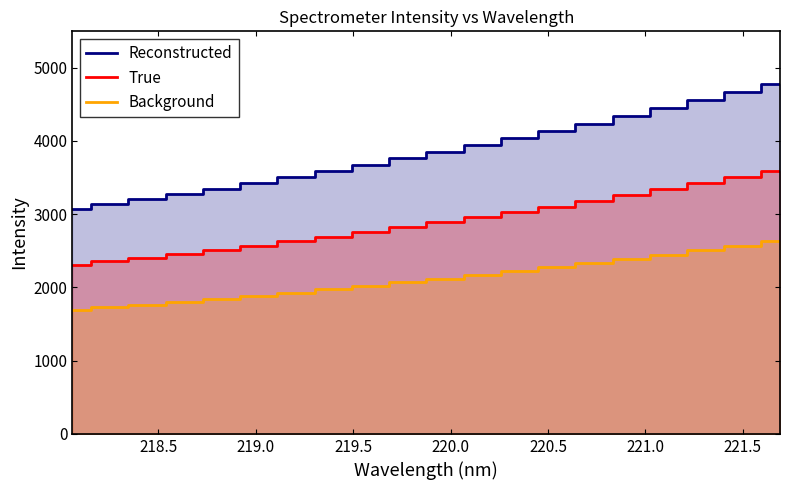

How many lines are shown in the chart?

3